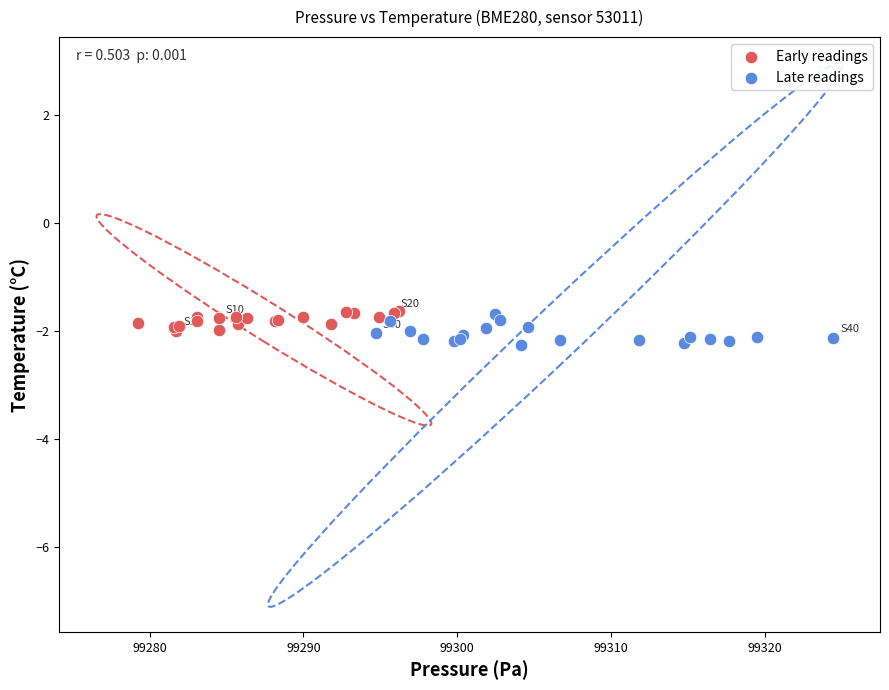

Which series has the largest Y range (max minus min)?

Late readings